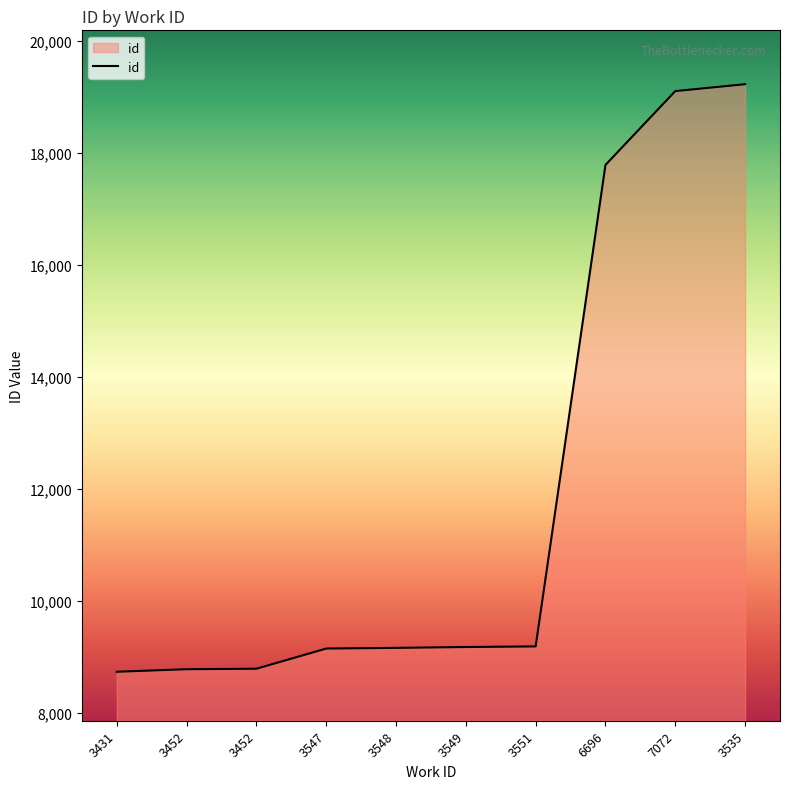

Rank the categories by value from highest to lowest.

3535, 7072, 6696, 3551, 3549, 3548, 3547, 3452, 3452, 3431